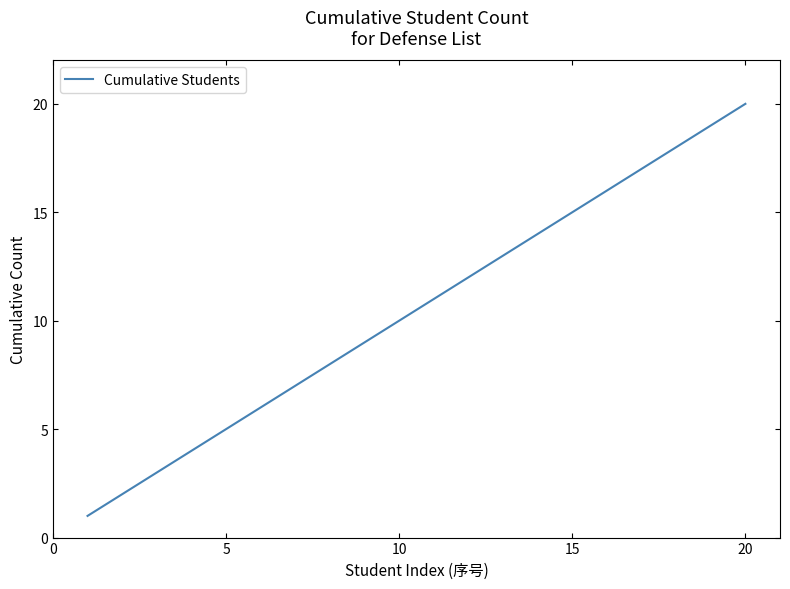

What is the difference between the maximum and minimum values?

19